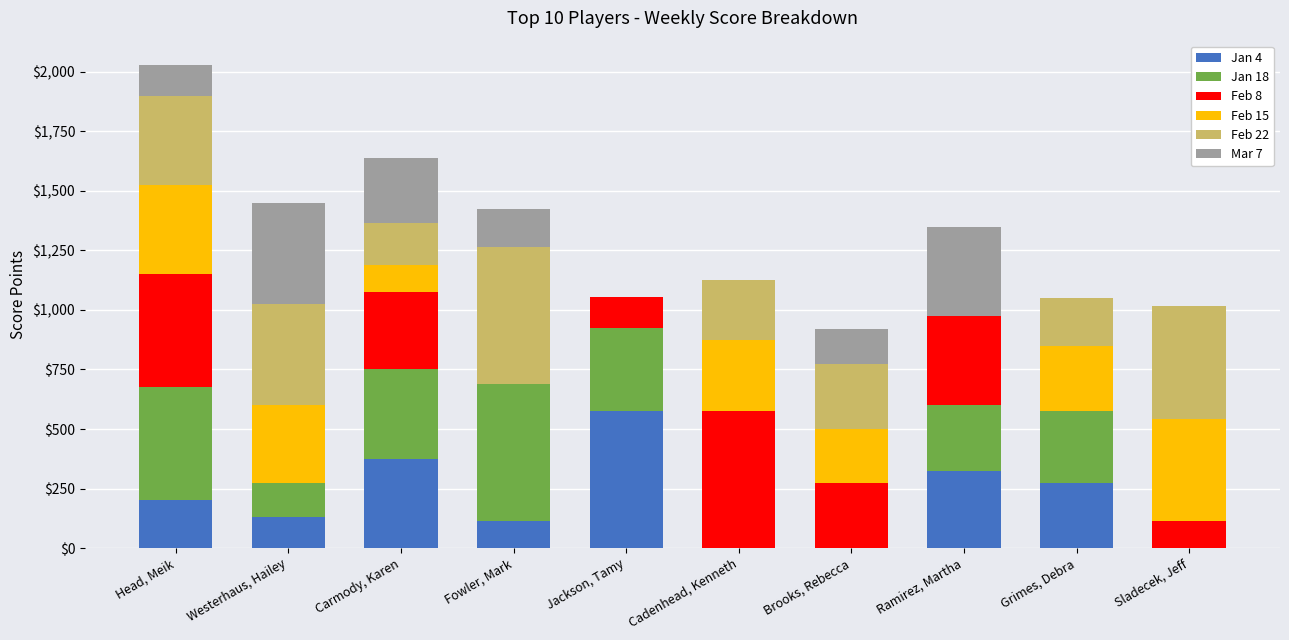

Which category has the highest value in the Jan 4 series?

Jackson, Tamy